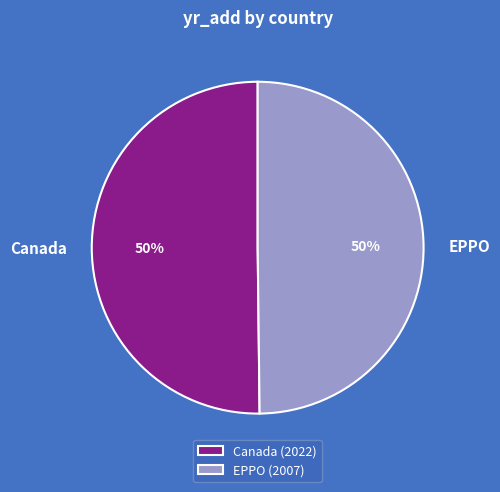

What is the ratio of the value at EPPO to the value at Canada?

1.0